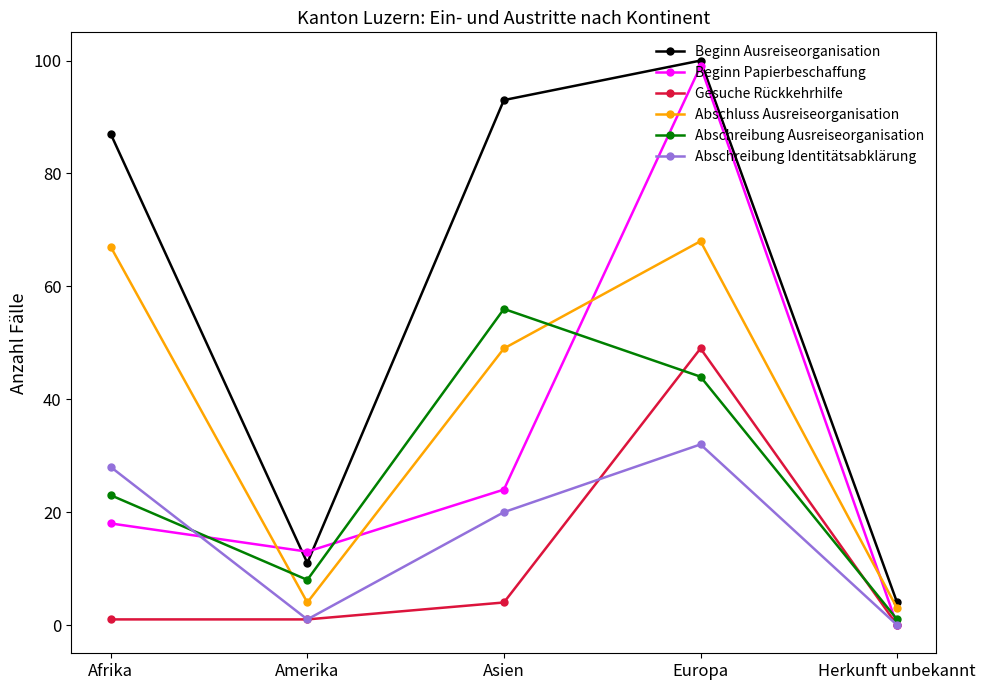

Reading left to right, transcribe all the data shown in this chart.

Beginn Ausreiseorganisation: Afrika=87	Amerika=11	Asien=93	Europa=100	Herkunft unbekannt=4
Beginn Papierbeschaffung: Afrika=18	Amerika=13	Asien=24	Europa=99	Herkunft unbekannt=0
Gesuche Rückkehrhilfe: Afrika=1	Amerika=1	Asien=4	Europa=49	Herkunft unbekannt=0
Abschluss Ausreiseorganisation: Afrika=67	Amerika=4	Asien=49	Europa=68	Herkunft unbekannt=3
Abschreibung Ausreiseorganisation: Afrika=23	Amerika=8	Asien=56	Europa=44	Herkunft unbekannt=1
Abschreibung Identitätsabklärung: Afrika=28	Amerika=1	Asien=20	Europa=32	Herkunft unbekannt=0